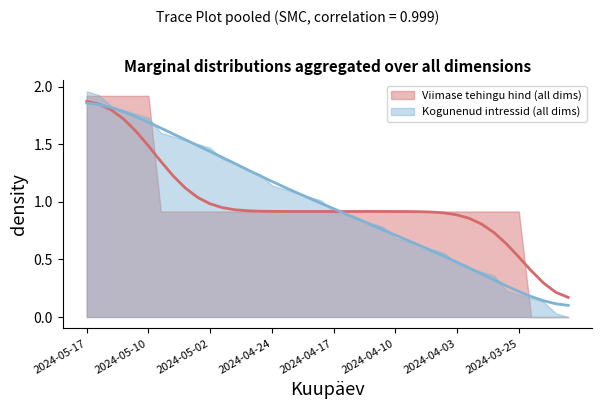

The chart shows a value of 0.3 at 2024-04-12. True or false?

False